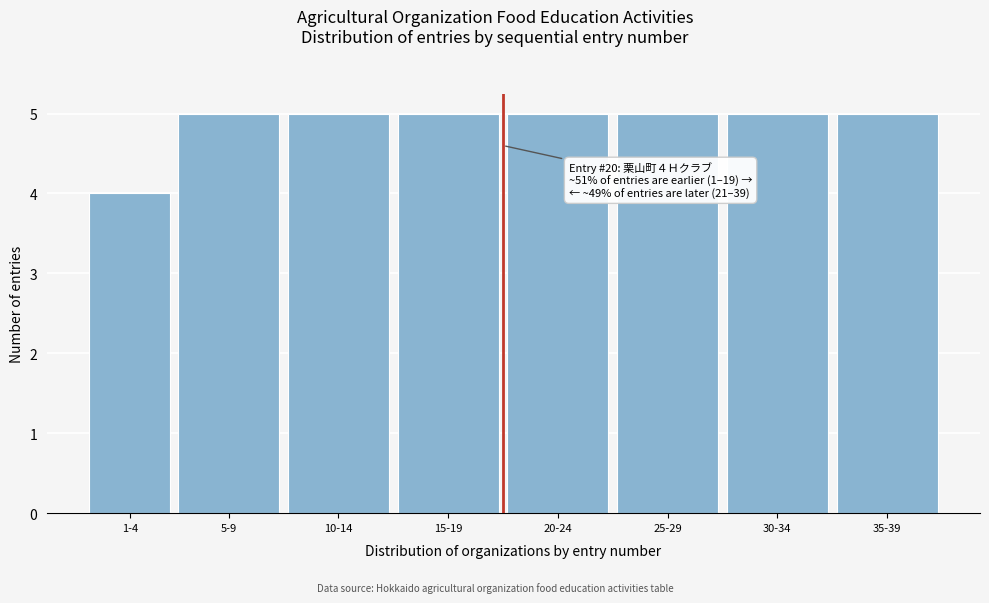

Reading left to right, transcribe all the data shown in this chart.

1-4=4	5-9=5	10-14=5	15-19=5	20-24=5	25-29=5	30-34=5	35-39=5